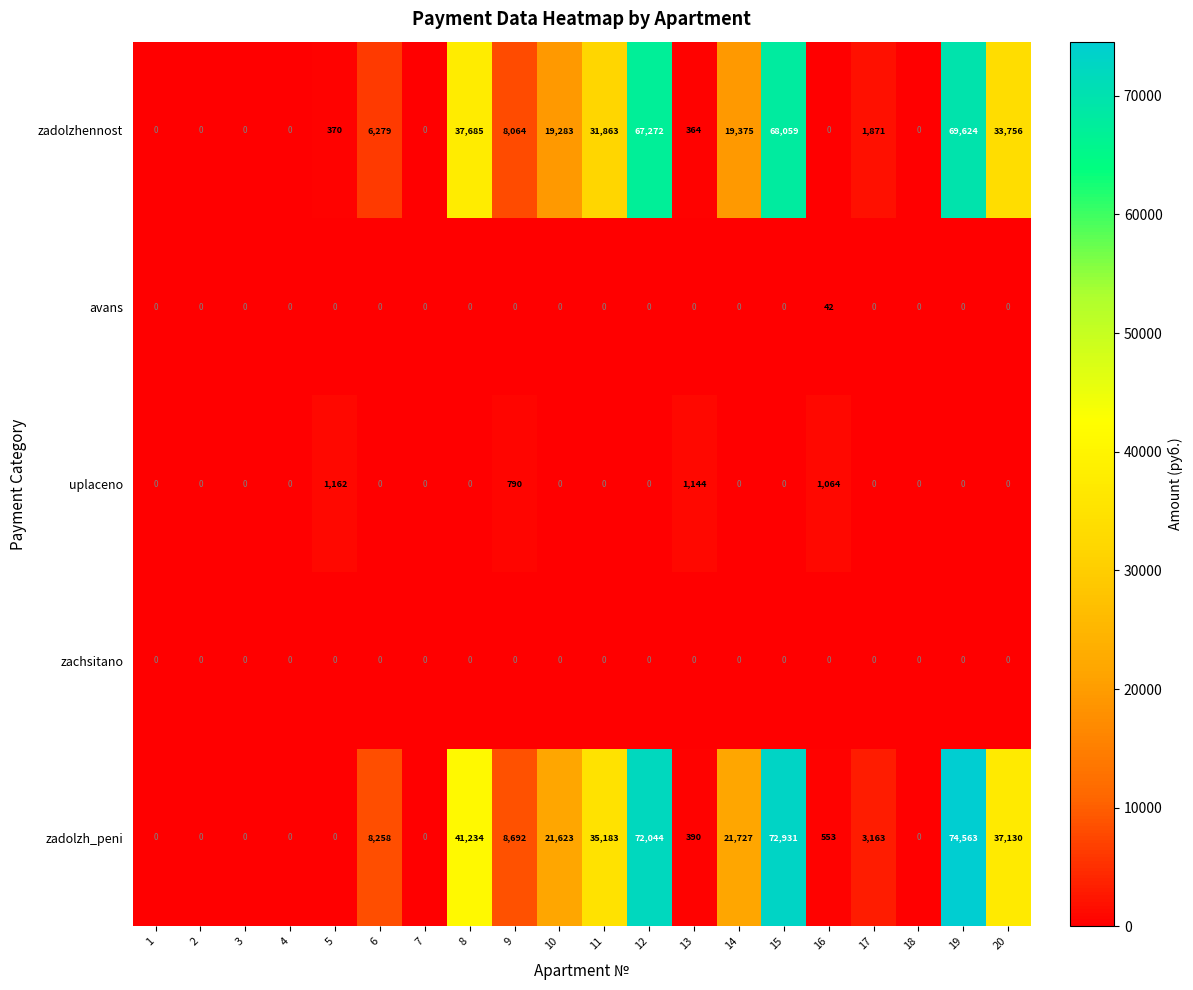

Which label corresponds to the largest value in the chart?

19